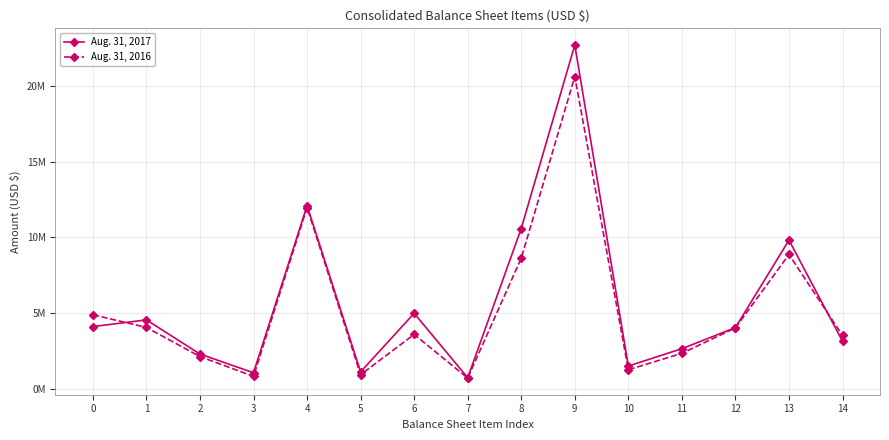

What are all the series names shown in the legend?

Aug. 31, 2017, Aug. 31, 2016